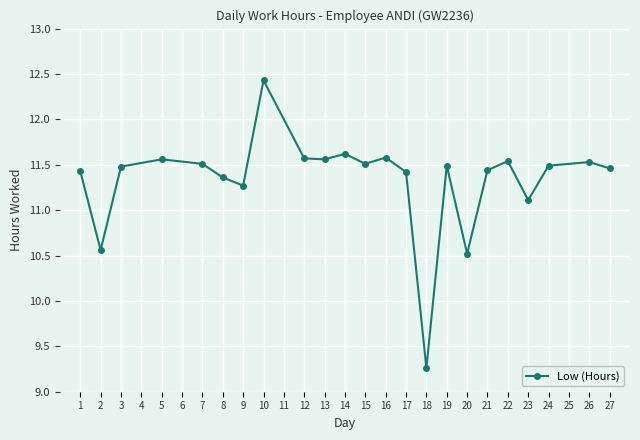

How many values are below 11?

3